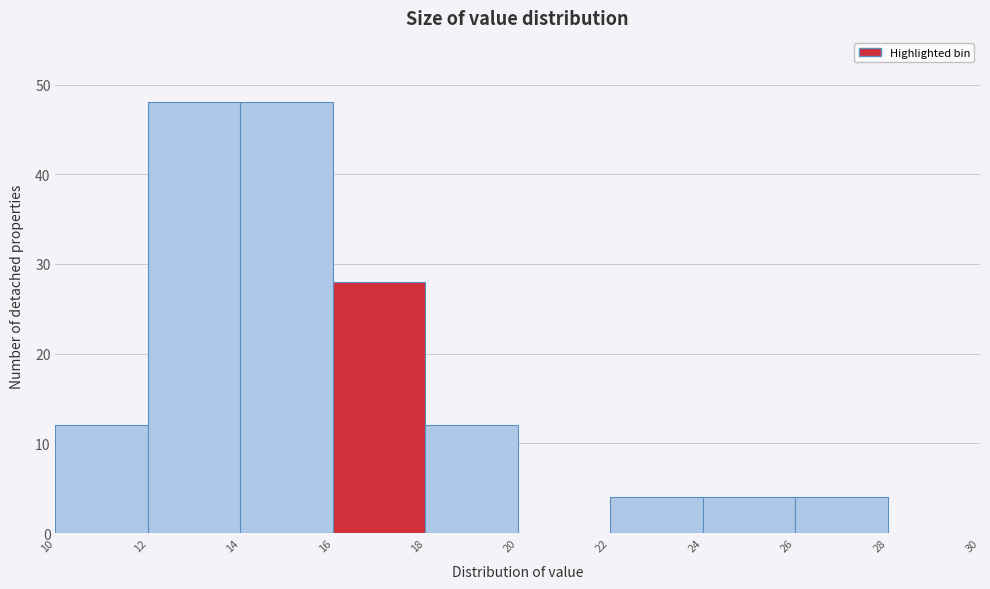

Reading left to right, transcribe this chart: for each bar, give the range it covers on the x-axis and its height. The values are not printed on the chart, so give them approximately, as read against the axis.

10 to 12: 12
12 to 14: 48
14 to 16: 48
16 to 18: 28
18 to 20: 12
20 to 22: 0
22 to 24: 4
24 to 26: 4
26 to 28: 4
28 to 30: 0